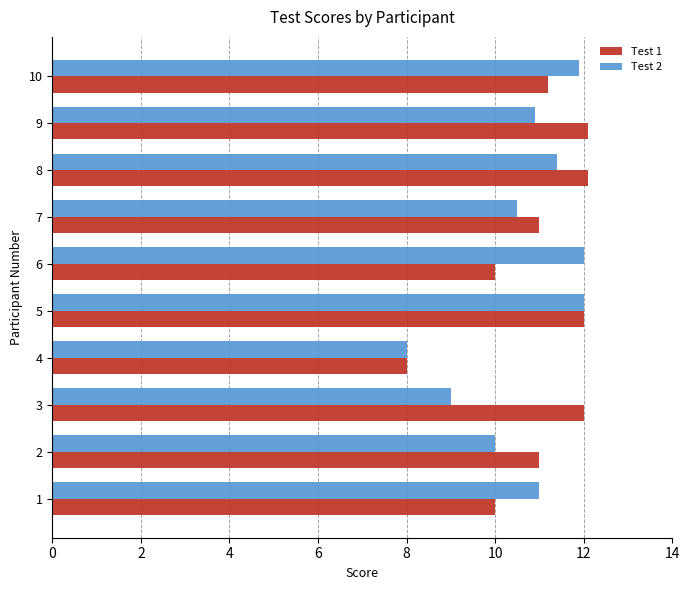

Which series changed the most between 7 and 10?

Test 2